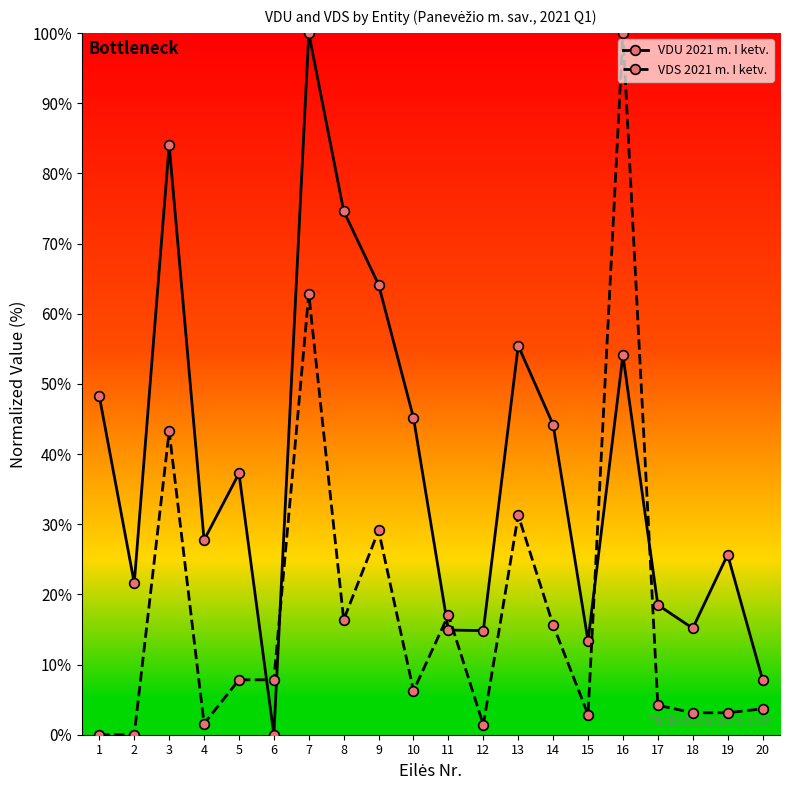

What is the sum of all VDS 2021 m. I ketv. values?

357.5